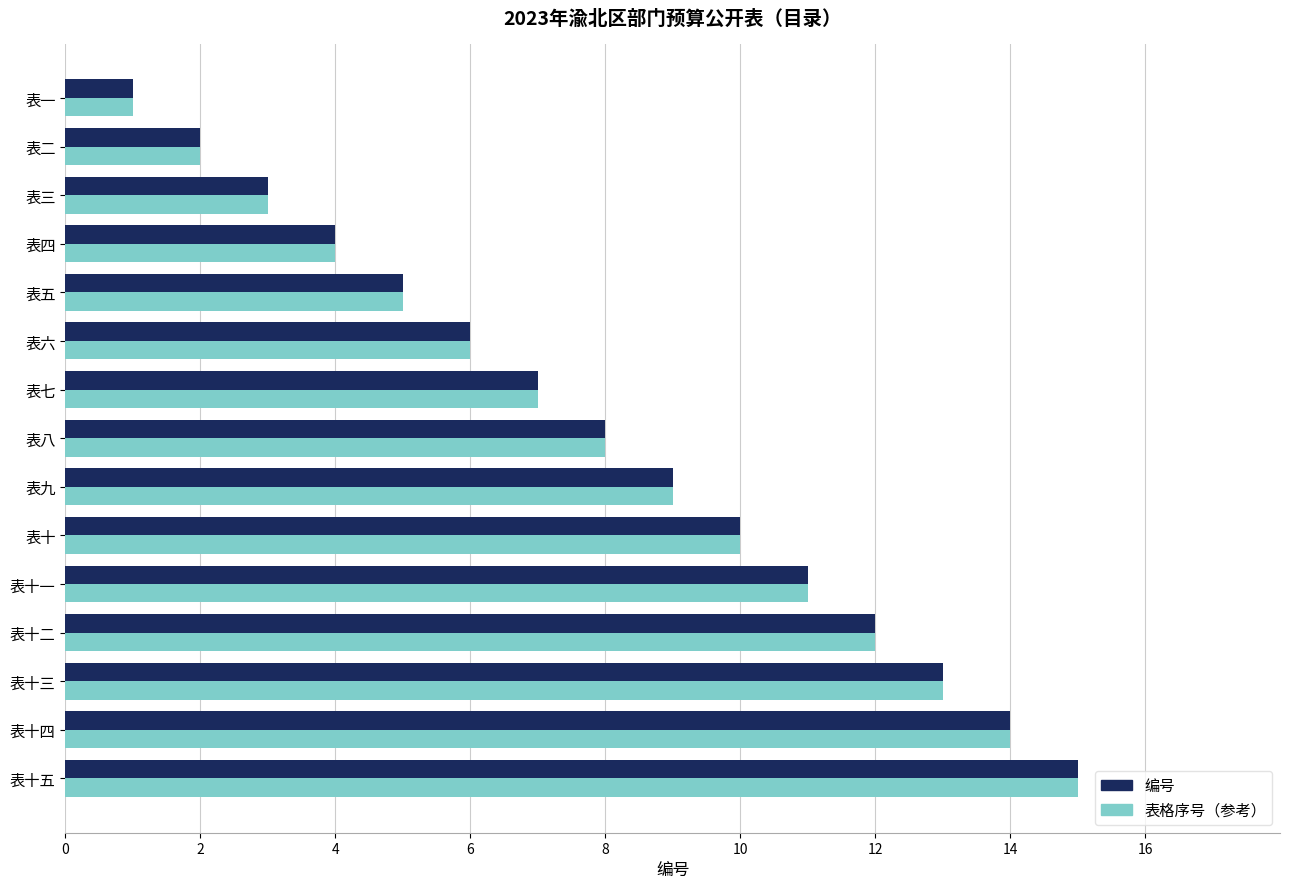

Rank the categories by 表格序号（参考） value from lowest to highest.

表一, 表二, 表三, 表四, 表五, 表六, 表七, 表八, 表九, 表十, 表十一, 表十二, 表十三, 表十四, 表十五